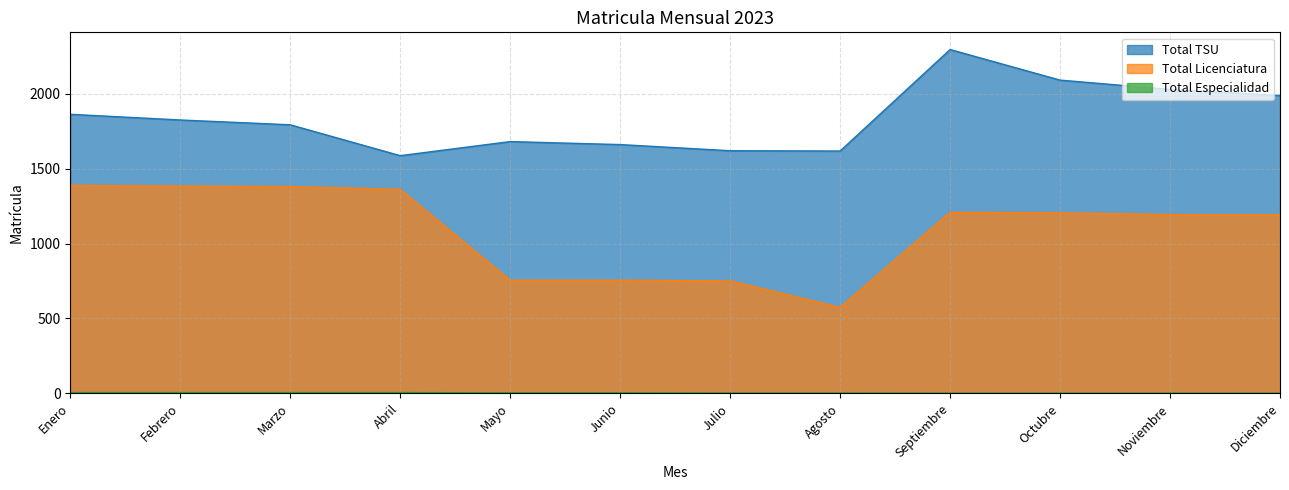

How many interior local valleys does the Total TSU series have?

2